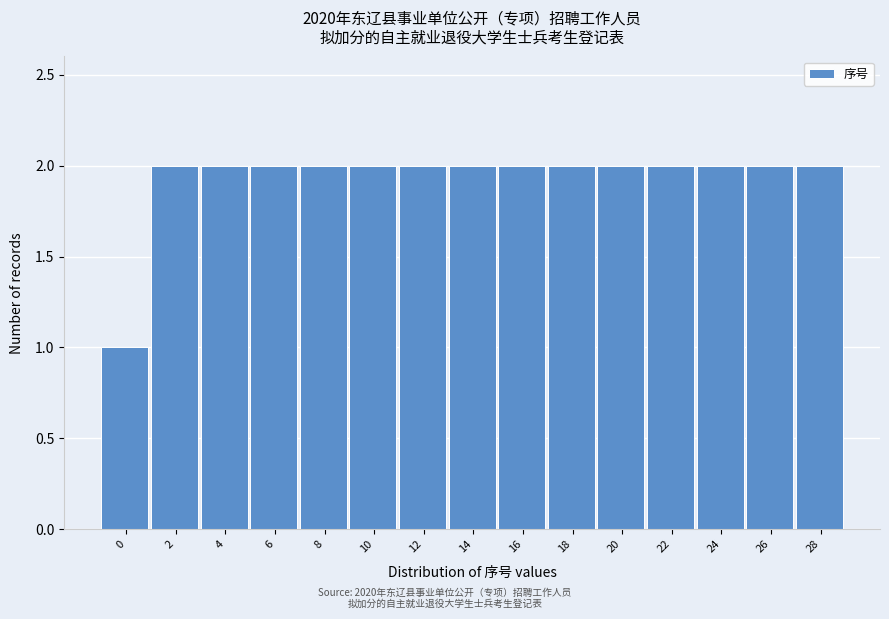

Reading left to right, what are all the values shown in this chart?

0=1	2=2	4=2	6=2	8=2	10=2	12=2	14=2	16=2	18=2	20=2	22=2	24=2	26=2	28=2